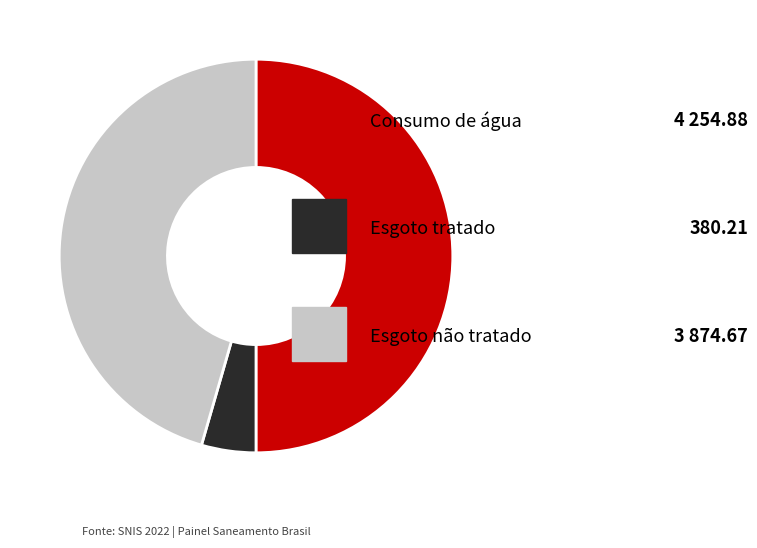

Count the number of slices in the pie.

3